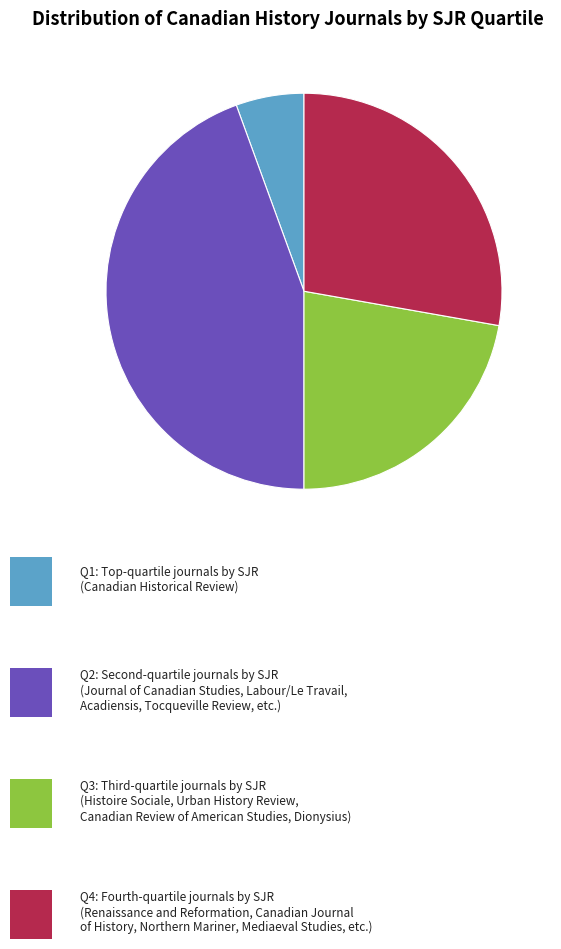

How many slices are in this pie chart?

4